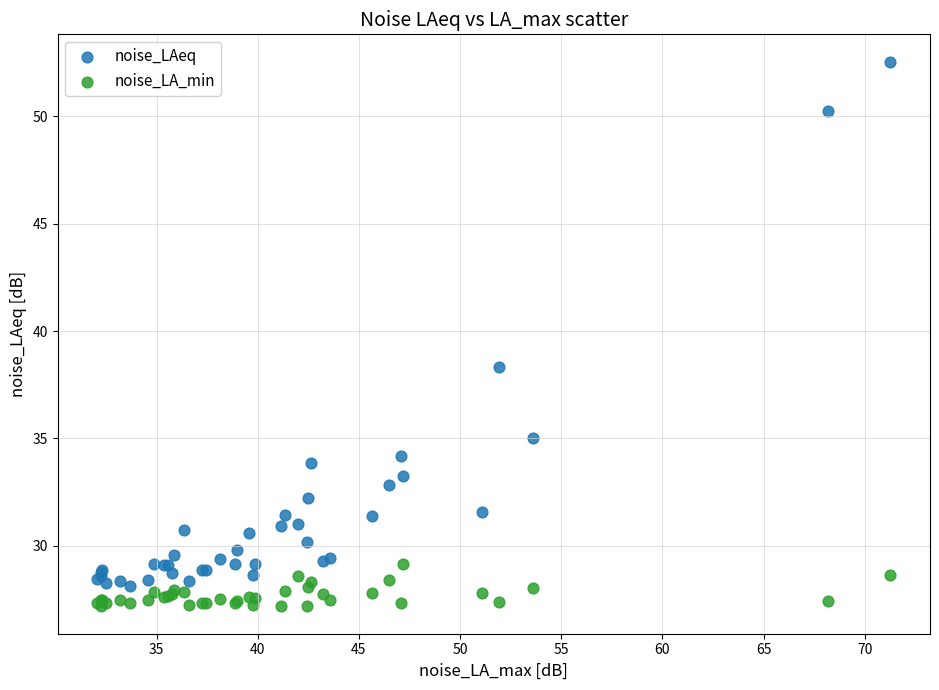

Which series reaches the maximum Y coordinate?

noise_LAeq